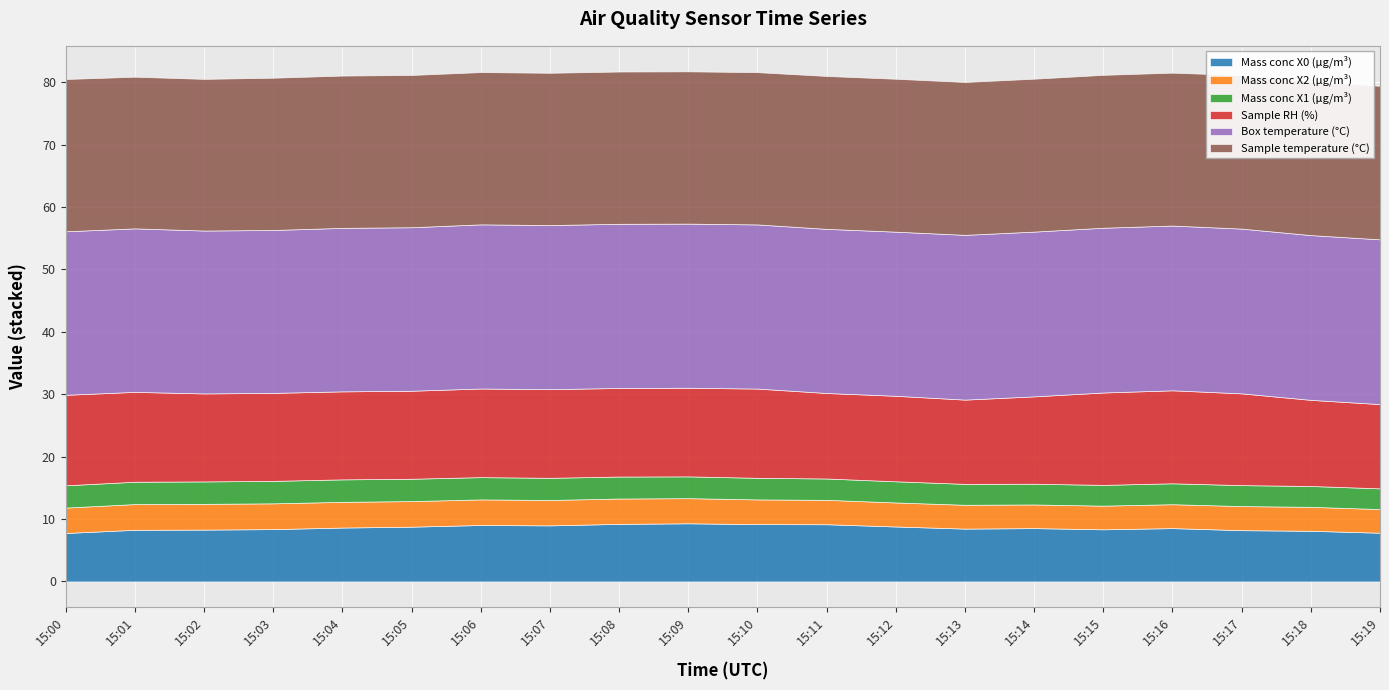

Rank the categories by Sample temperature (°C) value from lowest to highest.

15:01, 15:02, 15:00, 15:03, 15:04, 15:05, 15:06, 15:07, 15:08, 15:09, 15:10, 15:11, 15:12, 15:13, 15:14, 15:15, 15:16, 15:17, 15:18, 15:19